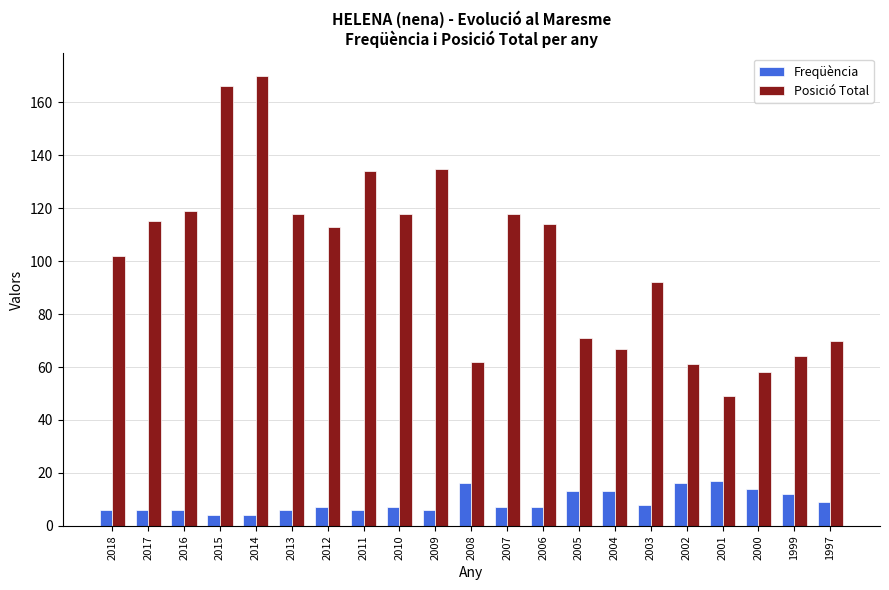

At which label is Posició Total closest to 109?

2012